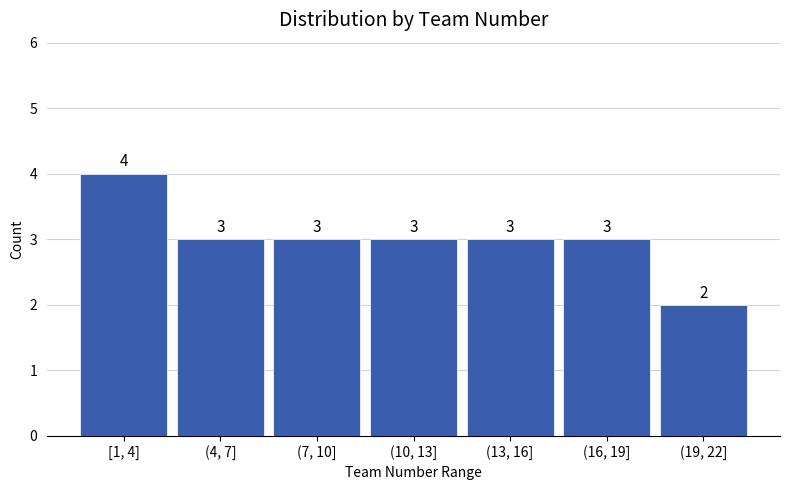

Reading left to right, extract all data points from this chart.

4	3	3	3	3	3	2